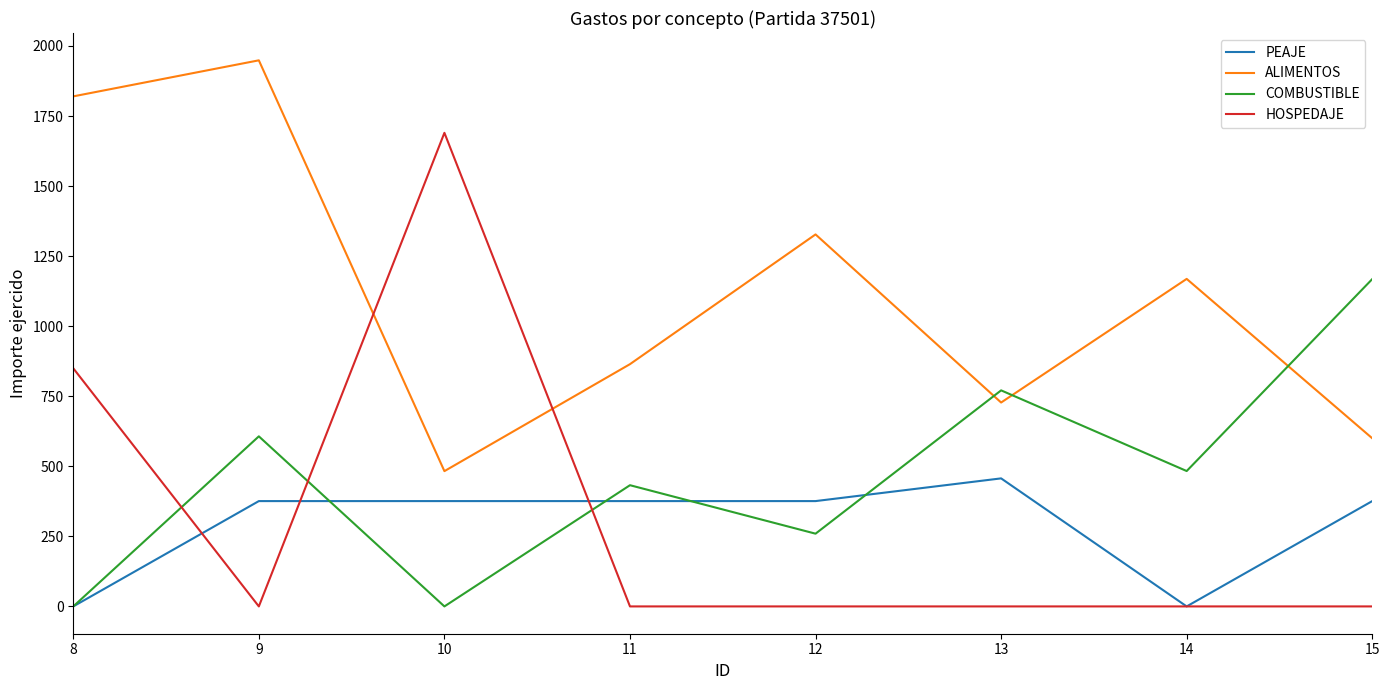

Rank the series by their maximum value, from highest to lowest.

ALIMENTOS, HOSPEDAJE, COMBUSTIBLE, PEAJE